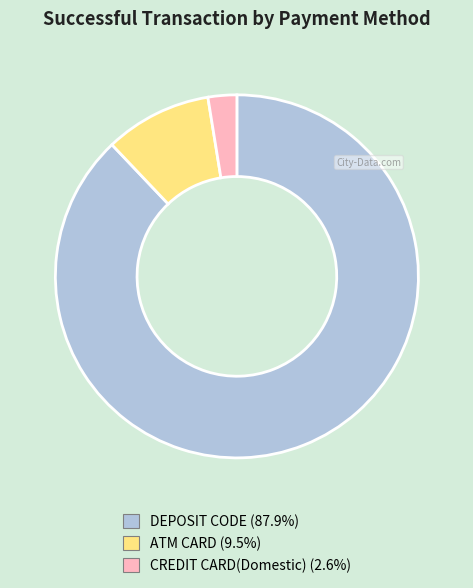

Rank the categories by value from highest to lowest.

DEPOSIT CODE, ATM CARD, CREDIT CARD(Domestic)